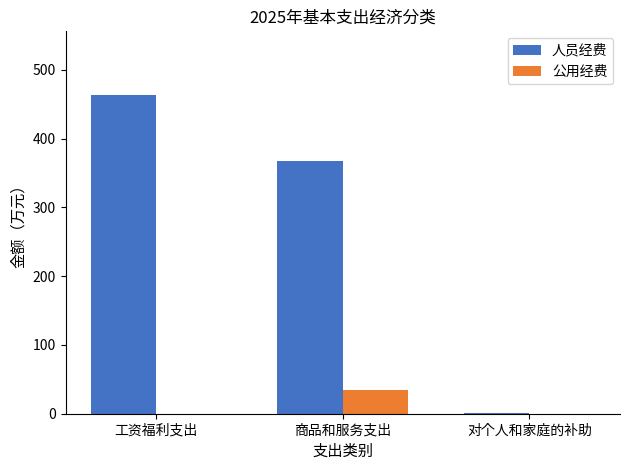

What is the approximate value of 公用经费 at 商品和服务支出?

34.7